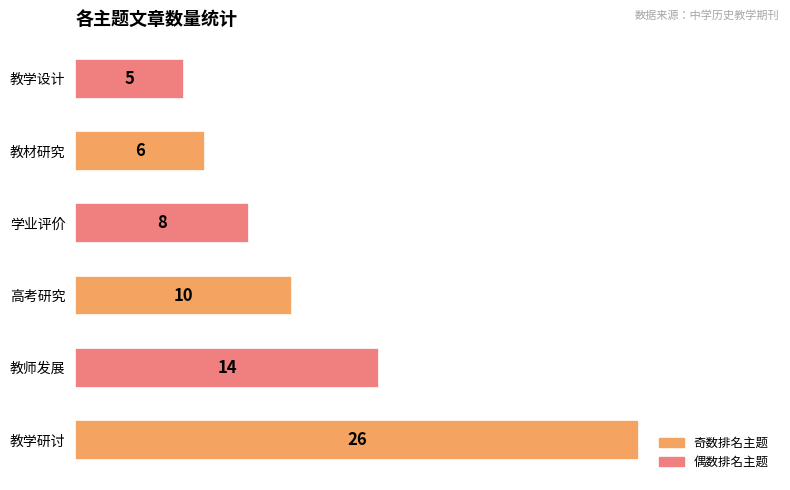

What value does the data have at 教材研究?

6